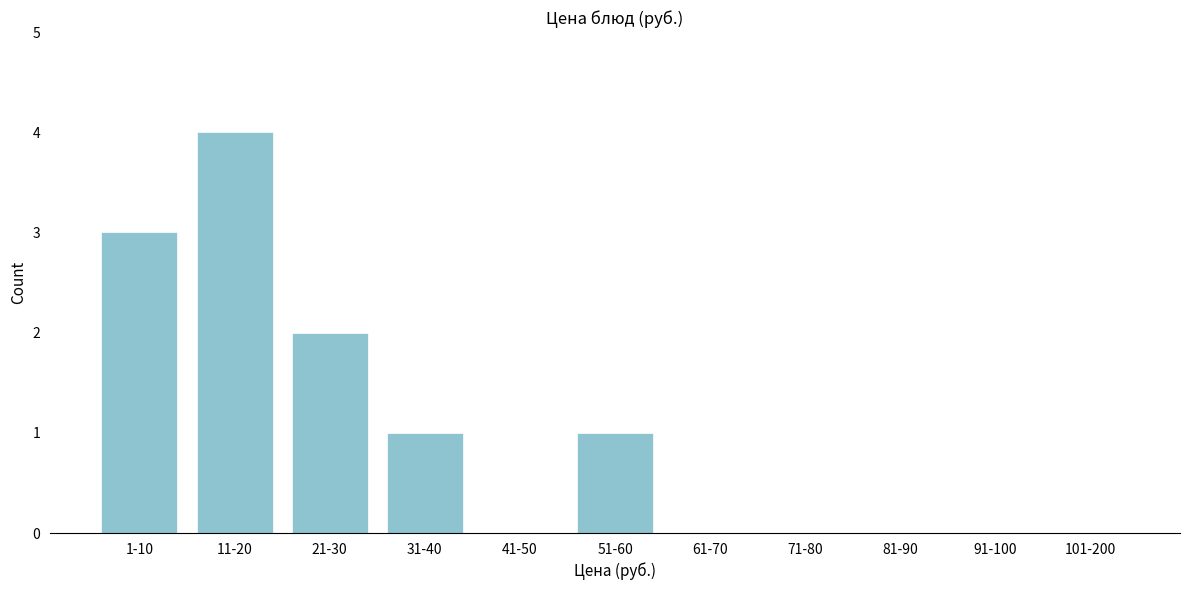

Reading left to right, list all the values displayed in this chart.

1-10=3	11-20=4	21-30=2	31-40=1	41-50=0	51-60=1	61-70=0	71-80=0	81-90=0	91-100=0	101-200=0